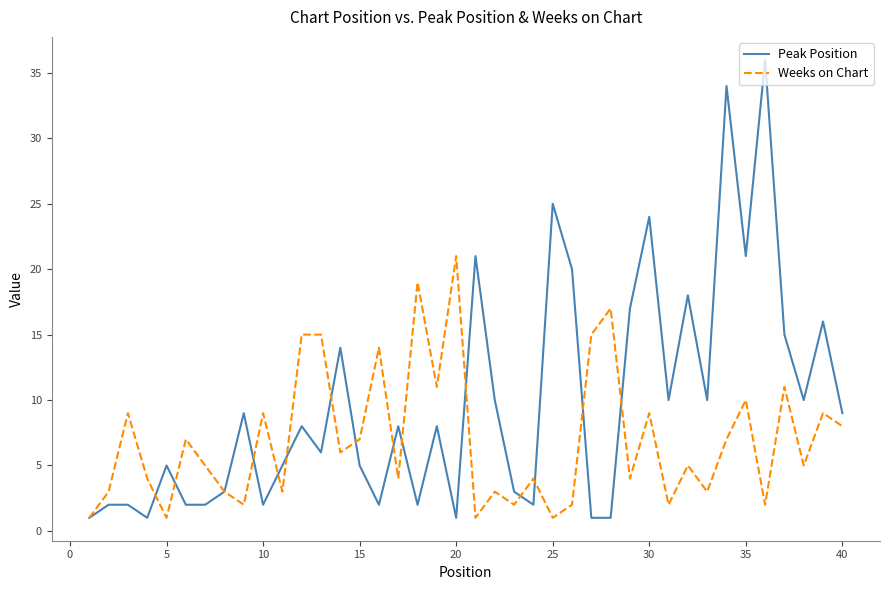

Which series has the widest spread of values?

Peak Position